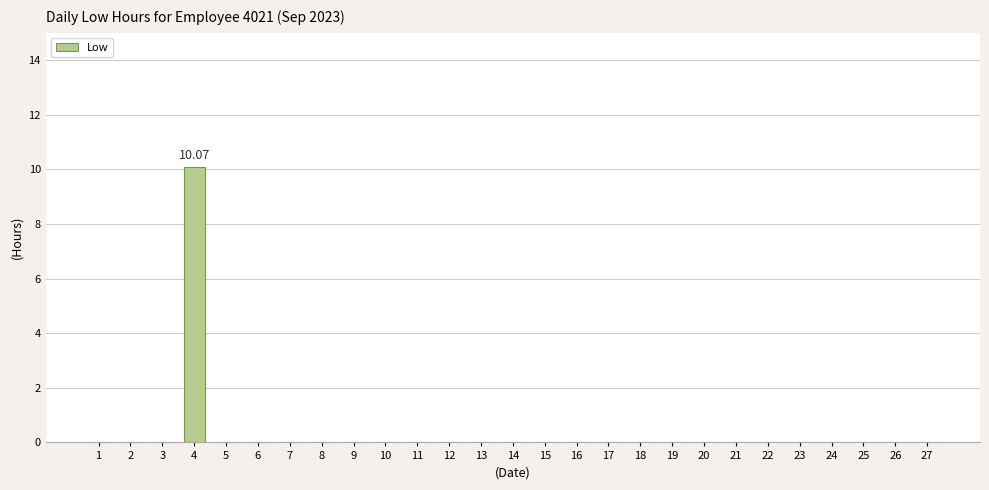

True or false: the data shows 0.0 at 10.

True